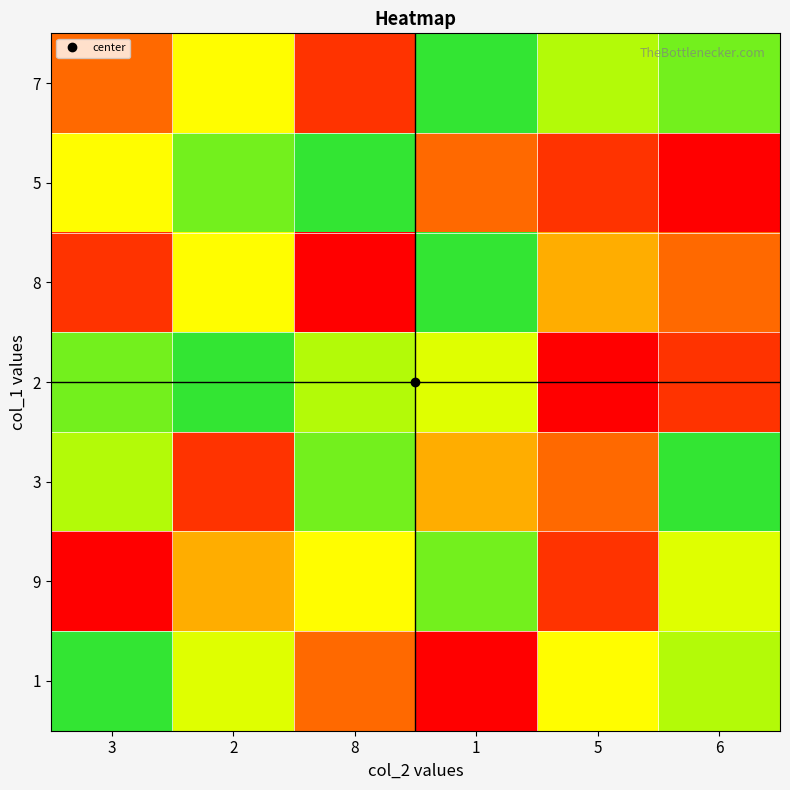

Between 8 and 5, which is larger?

8